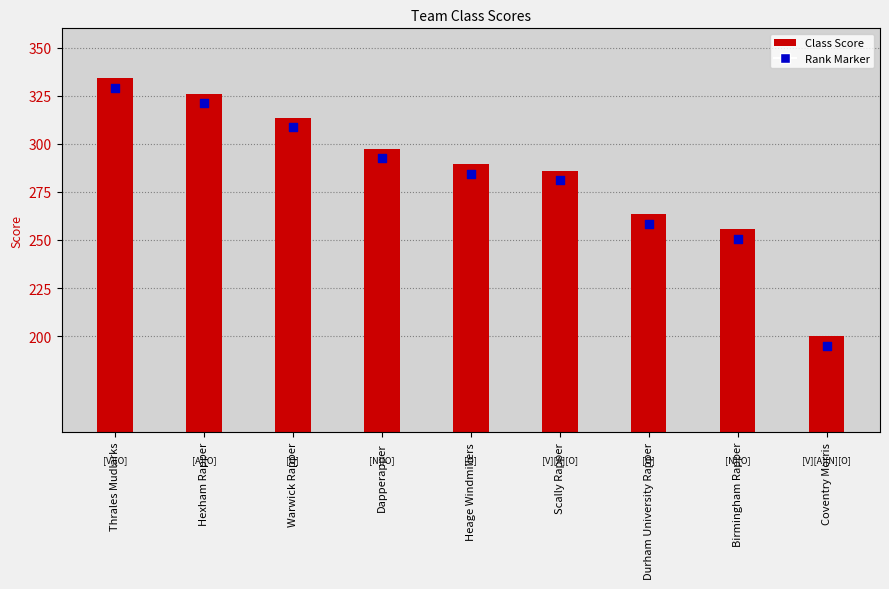

At which category is the sum across all series the highest?

Thrales Mudlarks